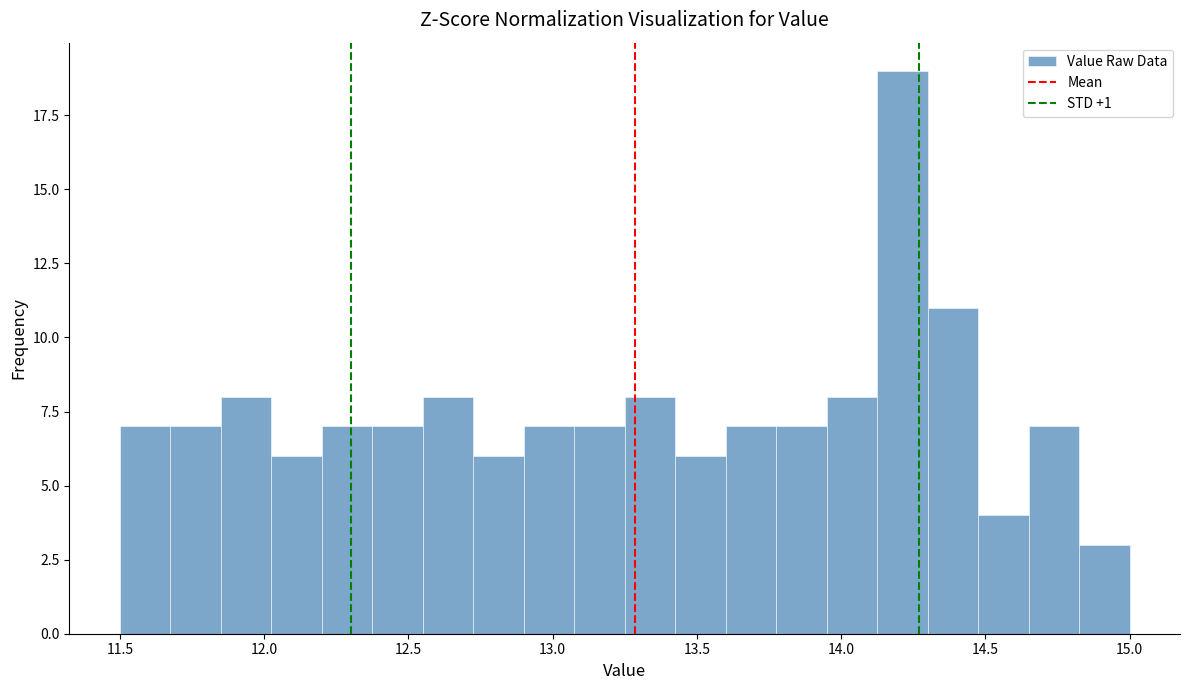

Read against the x-axis, roughly where is the centre of the tallest bar?

14.20